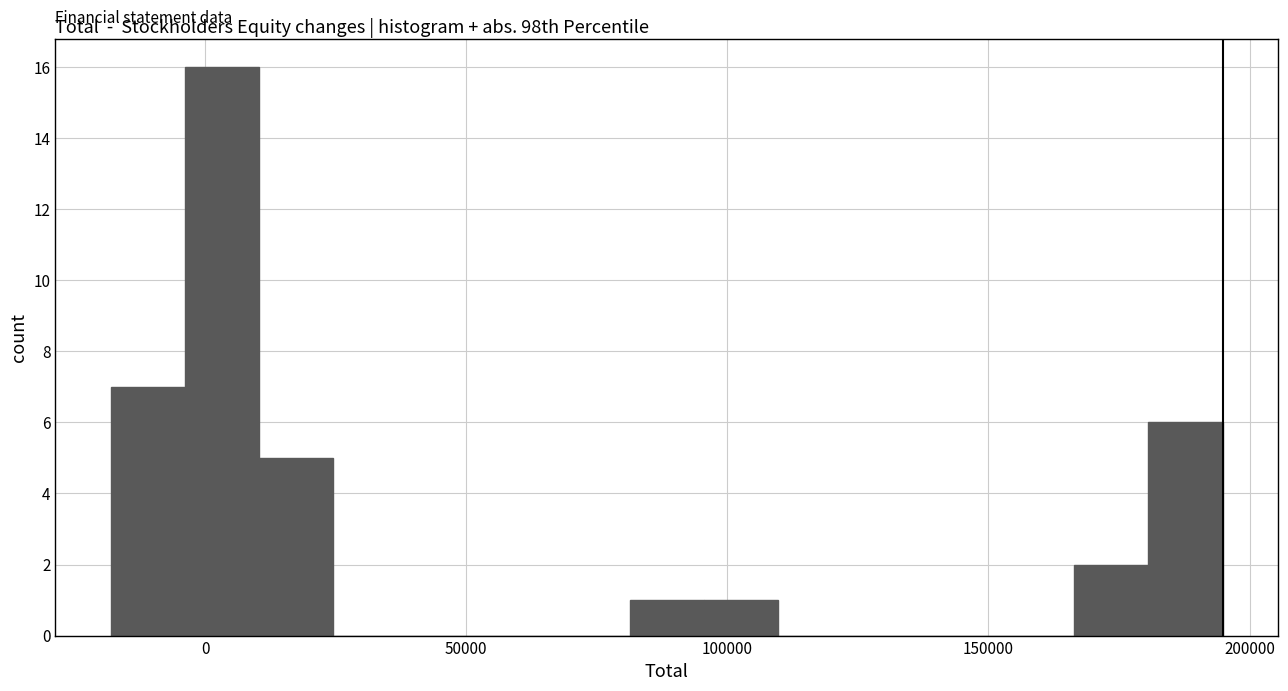

Around what value on the x-axis is the tallest bar? Give the approximate position of its centre, as read against the axis.

5000